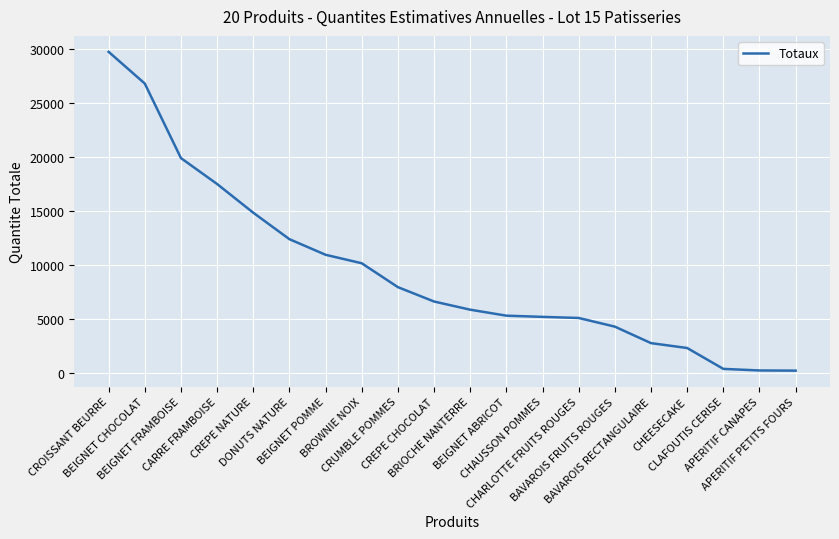

What is the difference between the maximum and minimum values?

29511